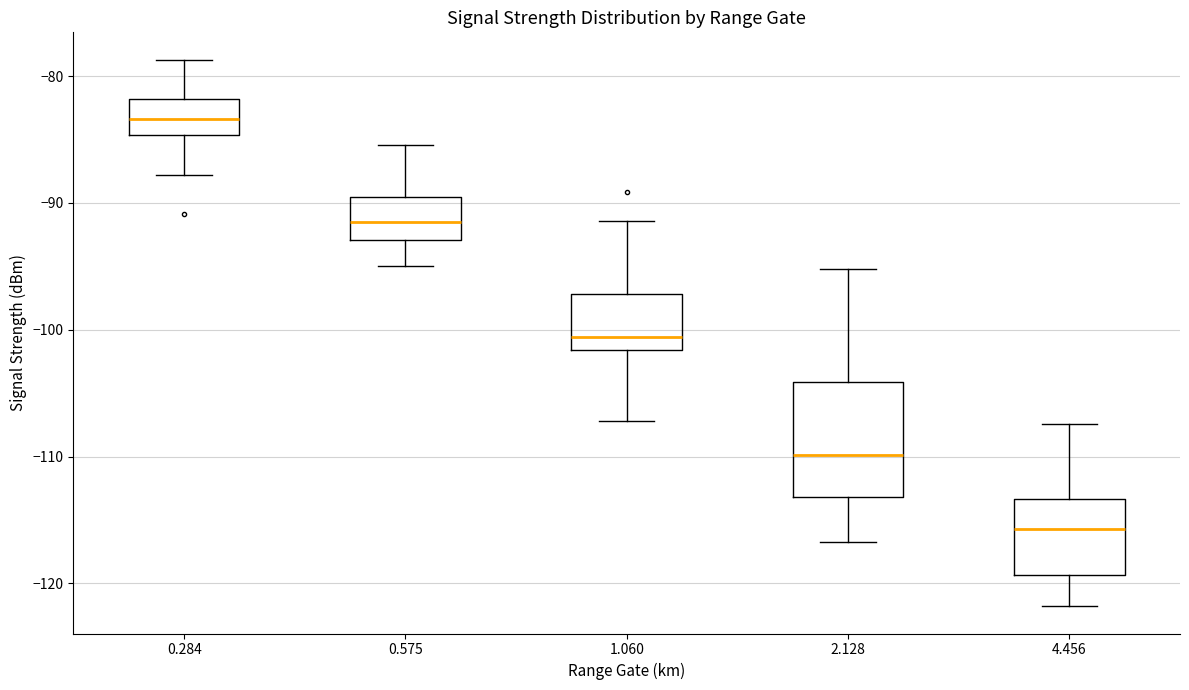

Which box's median line is the lowest?

4.456